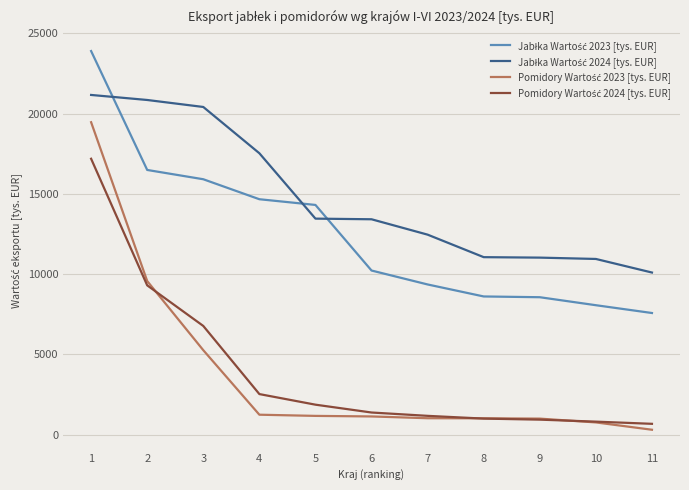

What is the greatest value displayed?

23895.2